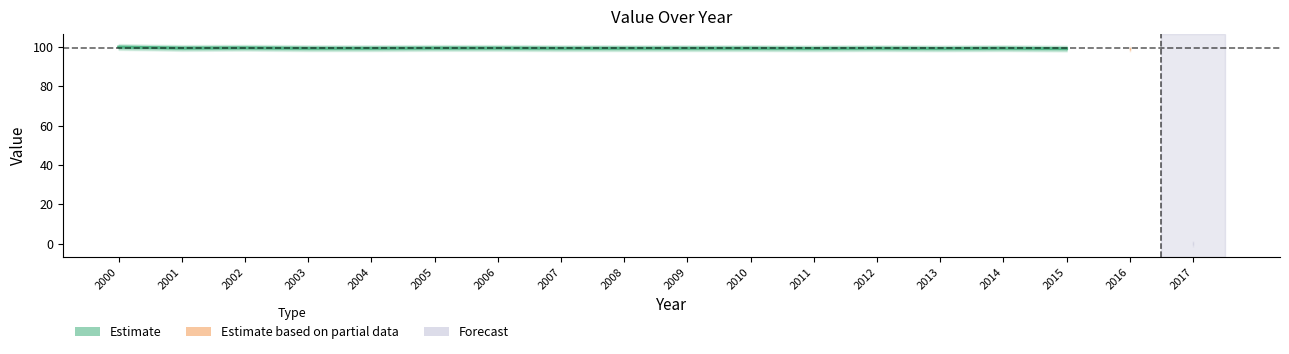

What is the value of the 9th point from the left?

99.3